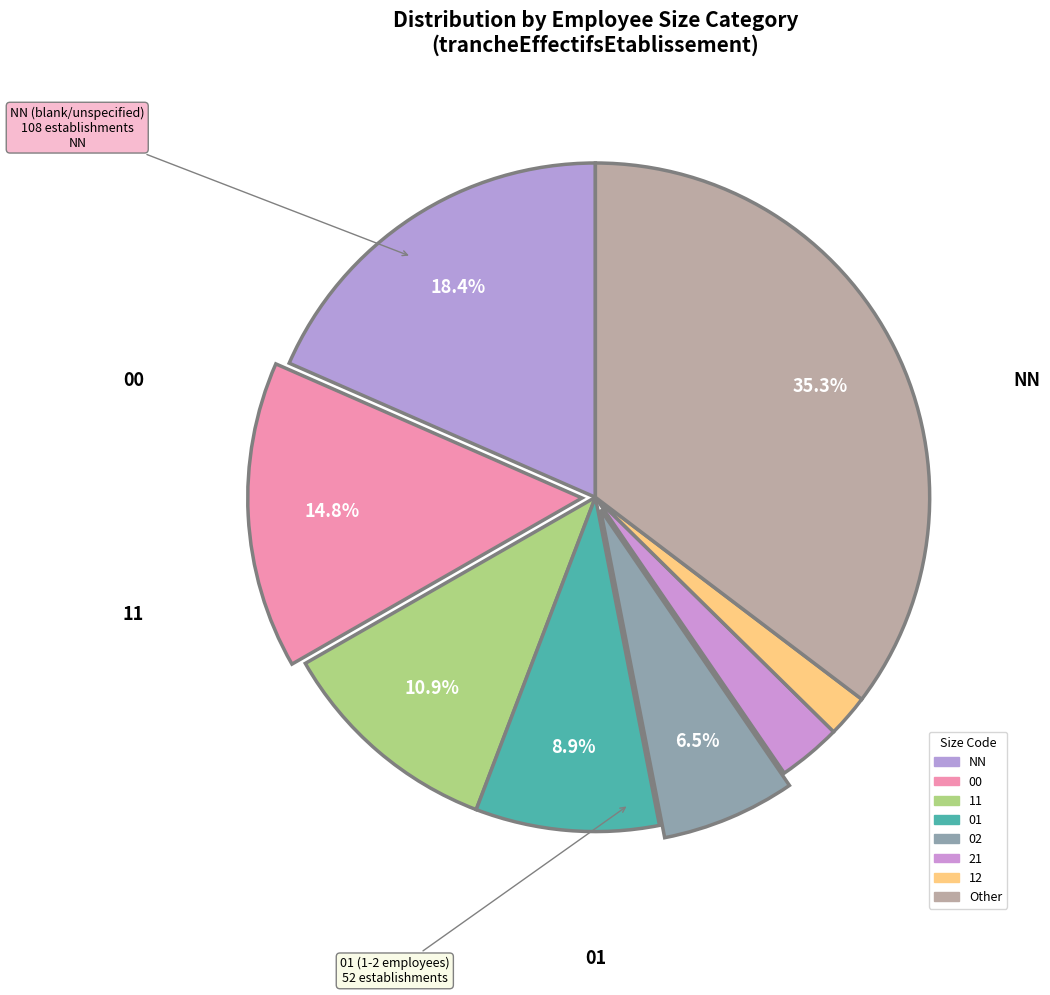

How many segments does this pie chart have?

8